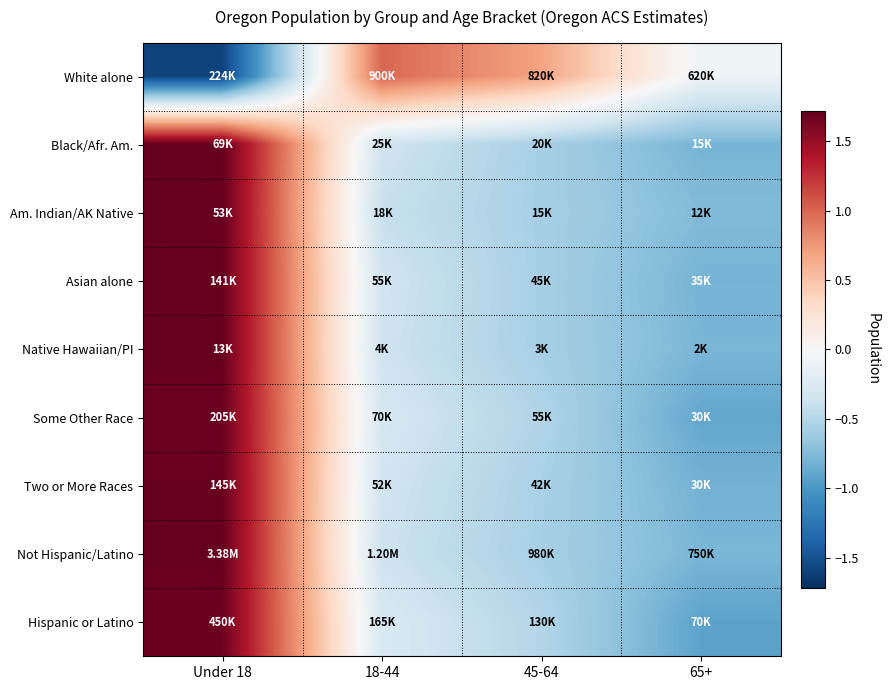

Between 45-64 and 65+, which is larger?

45-64